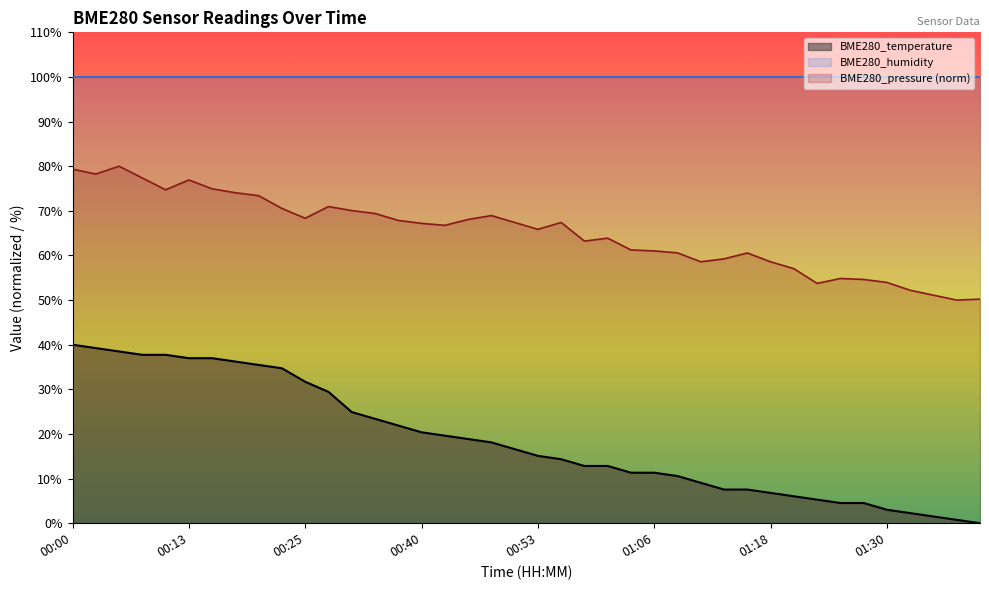

List the labels in order of value, largest first.

00:00, 00:03, 00:05, 00:08, 00:10, 00:13, 00:15, 00:18, 00:20, 00:23, 00:25, 00:27, 00:33, 00:35, 00:38, 00:40, 00:43, 00:45, 00:48, 00:50, 00:53, 00:55, 00:58, 01:00, 01:03, 01:06, 01:08, 01:10, 01:13, 01:15, 01:18, 01:20, 01:23, 01:25, 01:28, 01:30, 01:33, 01:35, 01:38, 01:40